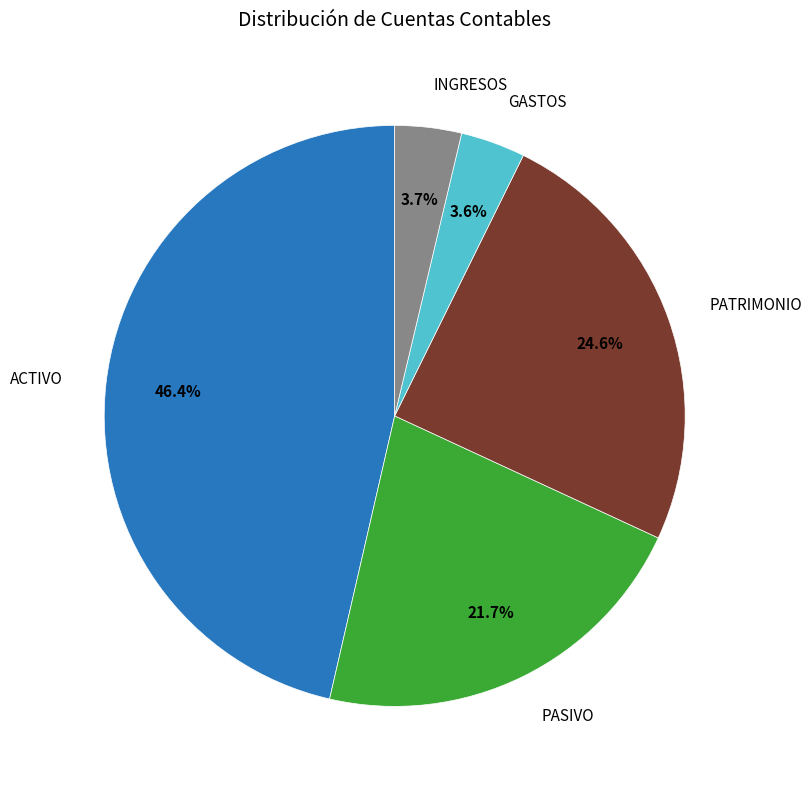

Is there any slice that represents more than half of the pie?

No